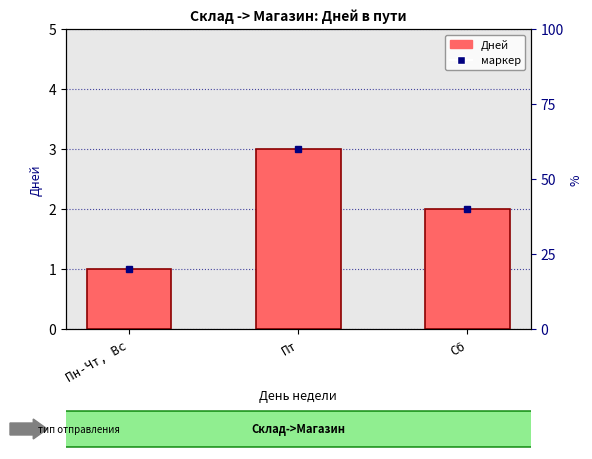

How many values are below 2?

1